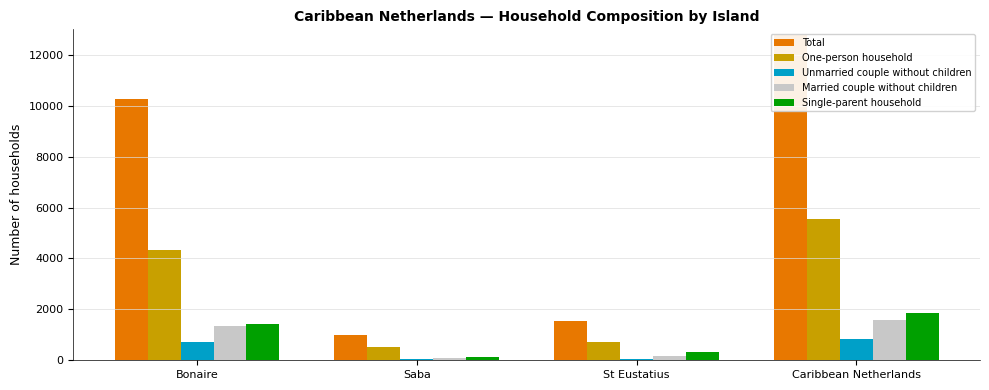

How many values in the Unmarried couple without children series are below 701?

2